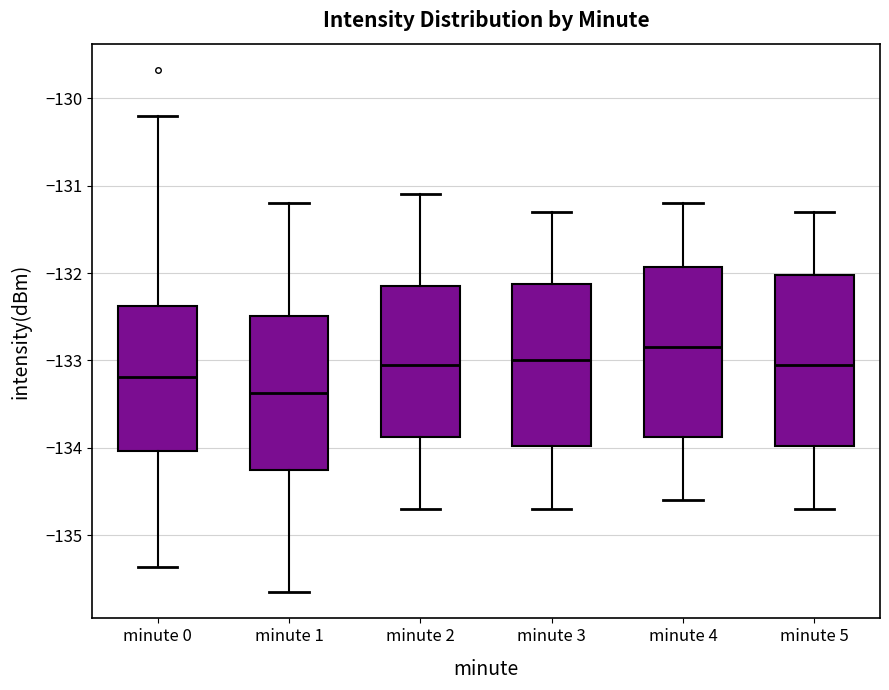

Reading left to right, read every box against the y-axis: the position of its median line, the range the box covers, and the ends of its whiskers. The values are not printed on the chart, so give them approximately, as read against the axis.

minute 0: median -133.2, box -134.0 to -132.4, whiskers -135.4 to -130.2
minute 1: median -133.4, box -134.2 to -132.5, whiskers -135.7 to -131.2
minute 2: median -133.0, box -133.9 to -132.1, whiskers -134.7 to -131.1
minute 3: median -133.0, box -134.0 to -132.1, whiskers -134.7 to -131.3
minute 4: median -132.8, box -133.9 to -131.9, whiskers -134.6 to -131.2
minute 5: median -133.0, box -134.0 to -132.0, whiskers -134.7 to -131.3